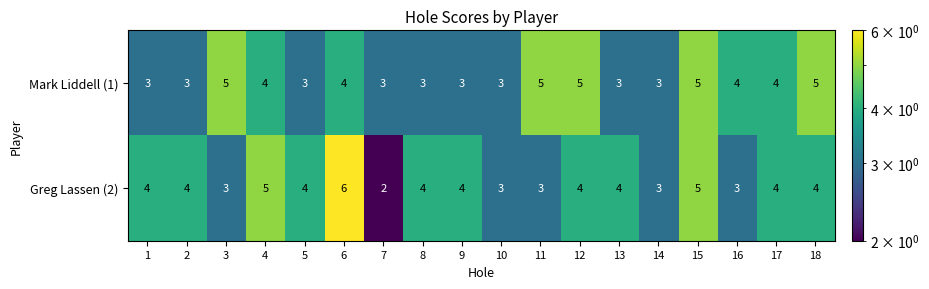

The value of Greg Lassen (2) at 13 is 6. True or false?

False